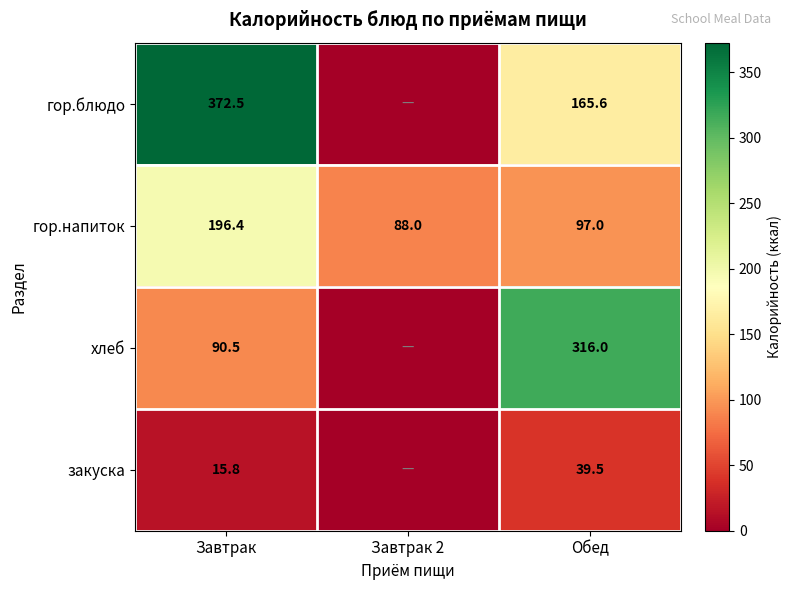

Is the value of гор.напиток at Обед greater than the value of хлеб at Обед?

No